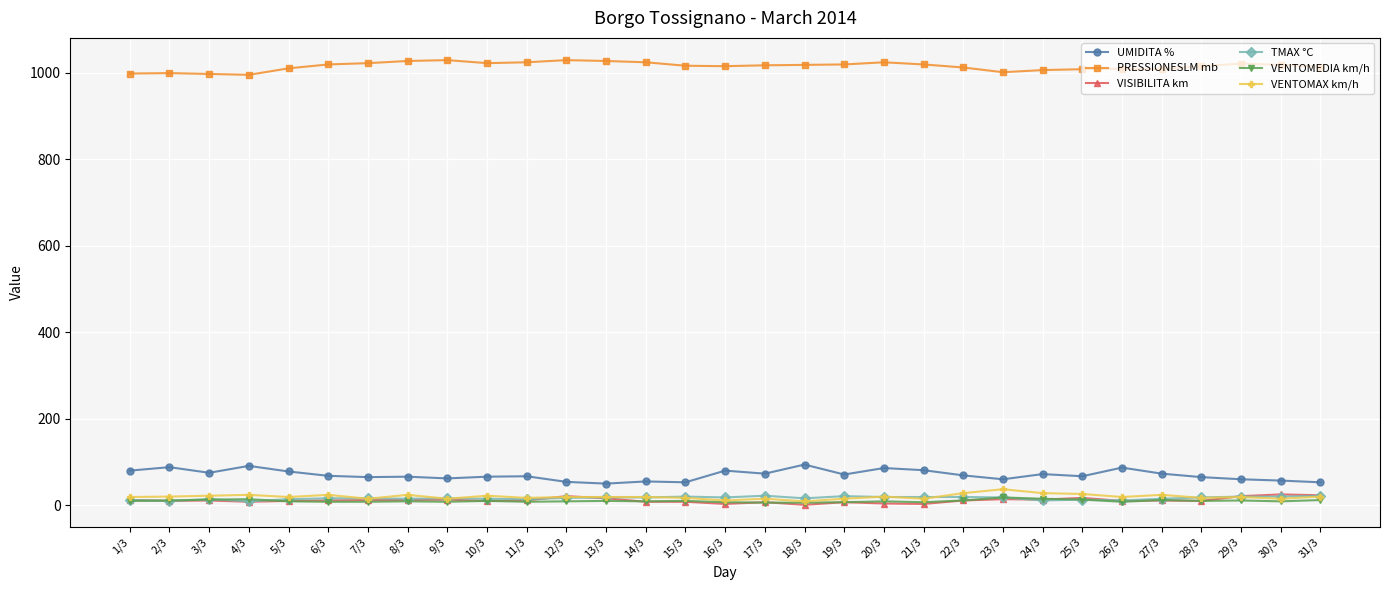

Is the value of PRESSIONESLM mb at 12/3 greater than the value of UMIDITA % at 29/3?

Yes